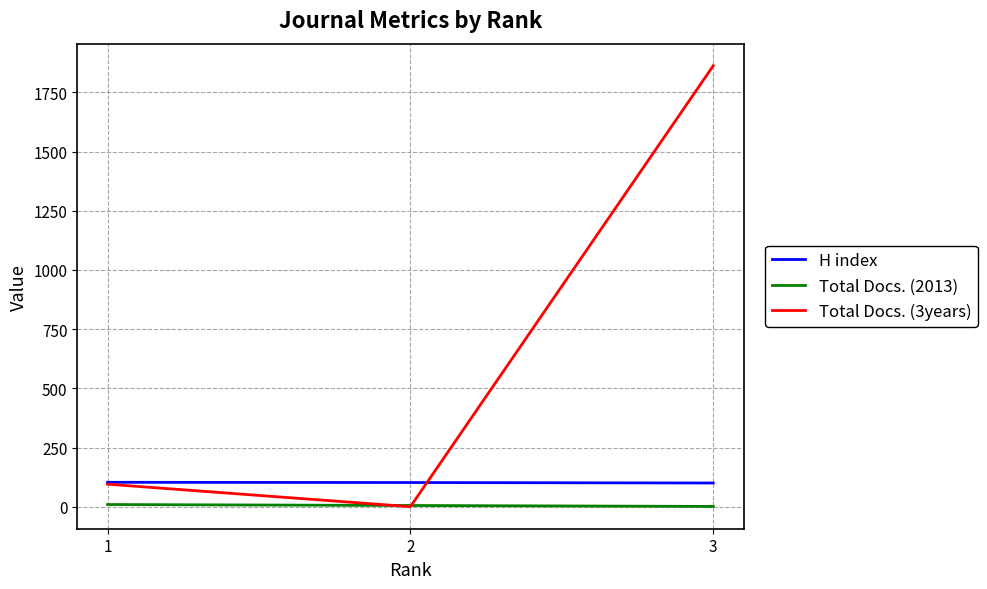

The Total Docs. (3years) series shows 0 at 2. True or false?

True